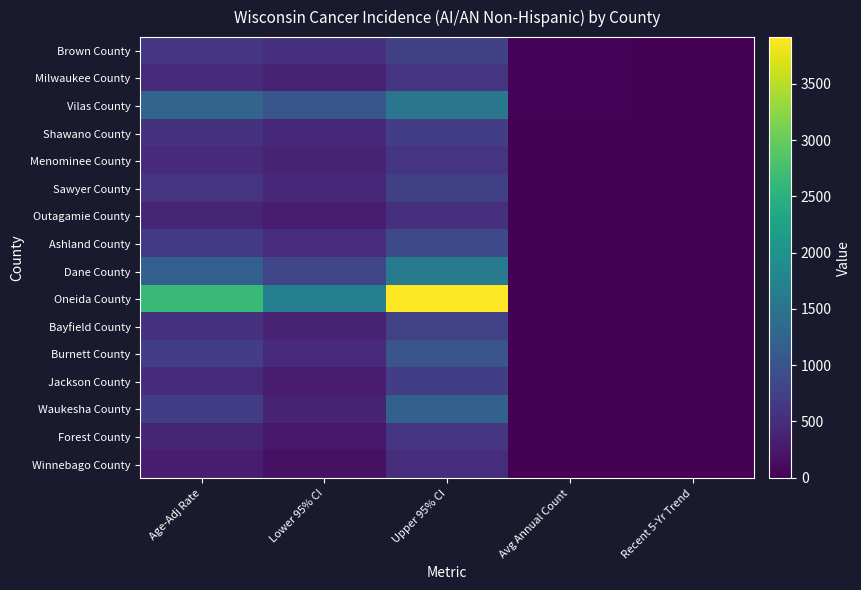

Reading left to right, what are all the values shown in this chart?

Brown County: Age-Adj Rate=618.9	Lower 95% CI=520.8	Upper 95% CI=729.4	Avg Annual Count=35.0	Recent 5-Yr Trend=0.4
Milwaukee County: Age-Adj Rate=466.7	Lower 95% CI=372.9	Upper 95% CI=575.7	Avg Annual Count=25.0	Recent 5-Yr Trend=2.1
Vilas County: Age-Adj Rate=1265.9	Lower 95% CI=1034.4	Upper 95% CI=1532.4	Avg Annual Count=24.0	Recent 5-Yr Trend=4.0
Shawano County: Age-Adj Rate=565.4	Lower 95% CI=447.4	Upper 95% CI=704.2	Avg Annual Count=17.0	Recent 5-Yr Trend=0.9
Menominee County: Age-Adj Rate=472.0	Lower 95% CI=369.1	Upper 95% CI=594.4	Avg Annual Count=16.0	Recent 5-Yr Trend=-2.5
Sawyer County: Age-Adj Rate=578.8	Lower 95% CI=449.3	Upper 95% CI=733.0	Avg Annual Count=15.0	Recent 5-Yr Trend=0.2
Outagamie County: Age-Adj Rate=403.1	Lower 95% CI=298.5	Upper 95% CI=532.1	Avg Annual Count=13.0	Recent 5-Yr Trend=-0.2
Ashland County: Age-Adj Rate=654.9	Lower 95% CI=488.6	Upper 95% CI=860.1	Avg Annual Count=12.0	Recent 5-Yr Trend=-7.8
Dane County: Age-Adj Rate=1164.0	Lower 95% CI=816.9	Upper 95% CI=1593.5	Avg Annual Count=12.0	Recent 5-Yr Trend=10.8
Oneida County: Age-Adj Rate=2659.1	Lower 95% CI=1688.6	Upper 95% CI=3916.7	Avg Annual Count=8.0	Recent 5-Yr Trend=5.8
Bayfield County: Age-Adj Rate=552.3	Lower 95% CI=381.6	Upper 95% CI=771.4	Avg Annual Count=8.0	Recent 5-Yr Trend=0.0
Burnett County: Age-Adj Rate=708.1	Lower 95% CI=470.5	Upper 95% CI=1028.2	Avg Annual Count=6.0	Recent 5-Yr Trend=-3.7
Jackson County: Age-Adj Rate=474.4	Lower 95% CI=312.0	Upper 95% CI=698.8	Avg Annual Count=6.0	Recent 5-Yr Trend=-4.0
Waukesha County: Age-Adj Rate=722.7	Lower 95% CI=383.6	Upper 95% CI=1208.8	Avg Annual Count=5.0	Recent 5-Yr Trend=7.1
Forest County: Age-Adj Rate=396.3	Lower 95% CI=239.5	Upper 95% CI=615.4	Avg Annual Count=5.0	Recent 5-Yr Trend=-3.6
Winnebago County: Age-Adj Rate=301.7	Lower 95% CI=164.1	Upper 95% CI=508.2	Avg Annual Count=3.0	Recent 5-Yr Trend=0.0